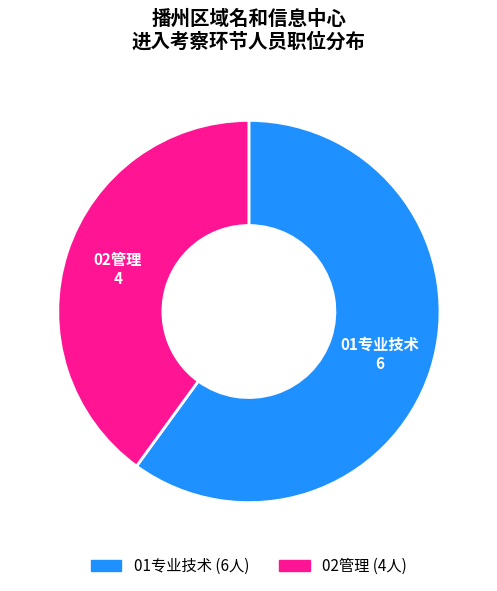

Combined, do 01专业技术 and 02管理 account for over 50%?

Yes